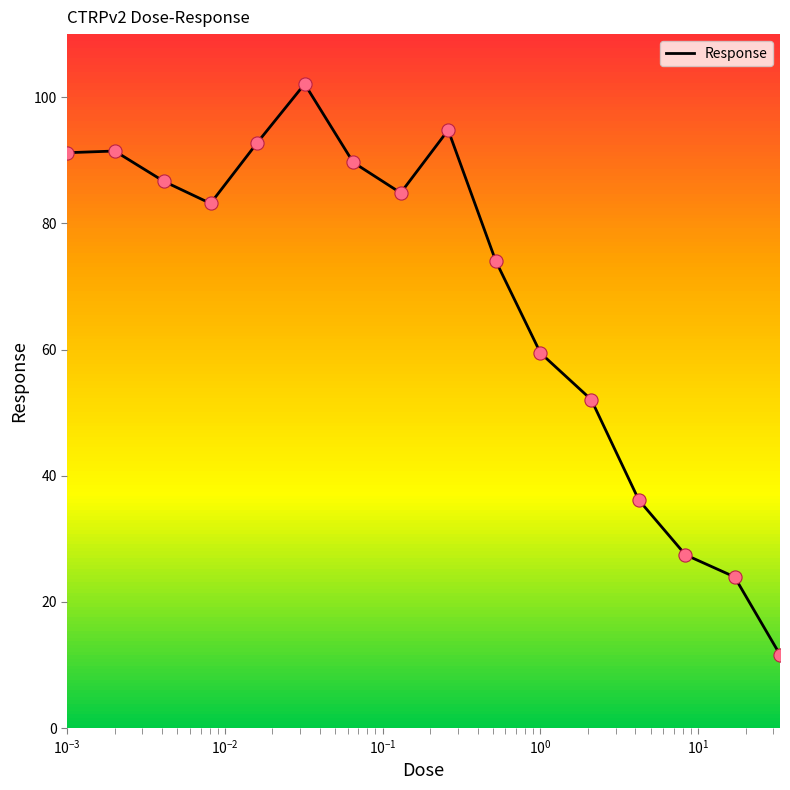

What is the difference between the maximum and minimum values?

90.5